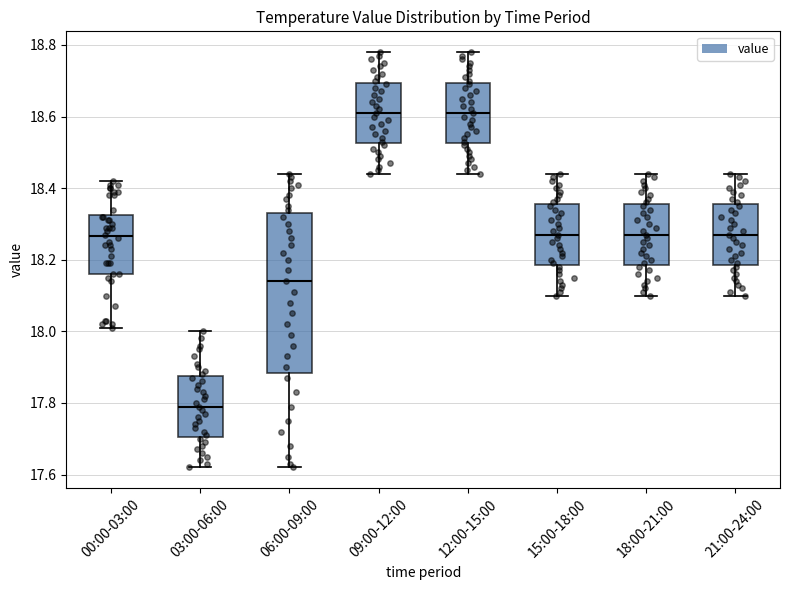

Reading left to right, transcribe this box plot: for each box, give where its median line is, the range the box spans, and where its two whiskers end, as read against the y-axis. The values are not printed on the chart, so give them approximately, as read against the axis.

00:00-03:00: median 18.26, box 18.16 to 18.32, whiskers 18.02 to 18.42
03:00-06:00: median 17.80, box 17.70 to 17.88, whiskers 17.62 to 18.00
06:00-09:00: median 18.14, box 17.88 to 18.34, whiskers 17.62 to 18.44
09:00-12:00: median 18.62, box 18.52 to 18.70, whiskers 18.44 to 18.78
12:00-15:00: median 18.62, box 18.52 to 18.70, whiskers 18.44 to 18.78
15:00-18:00: median 18.28, box 18.18 to 18.36, whiskers 18.10 to 18.44
18:00-21:00: median 18.28, box 18.18 to 18.36, whiskers 18.10 to 18.44
21:00-24:00: median 18.28, box 18.18 to 18.36, whiskers 18.10 to 18.44